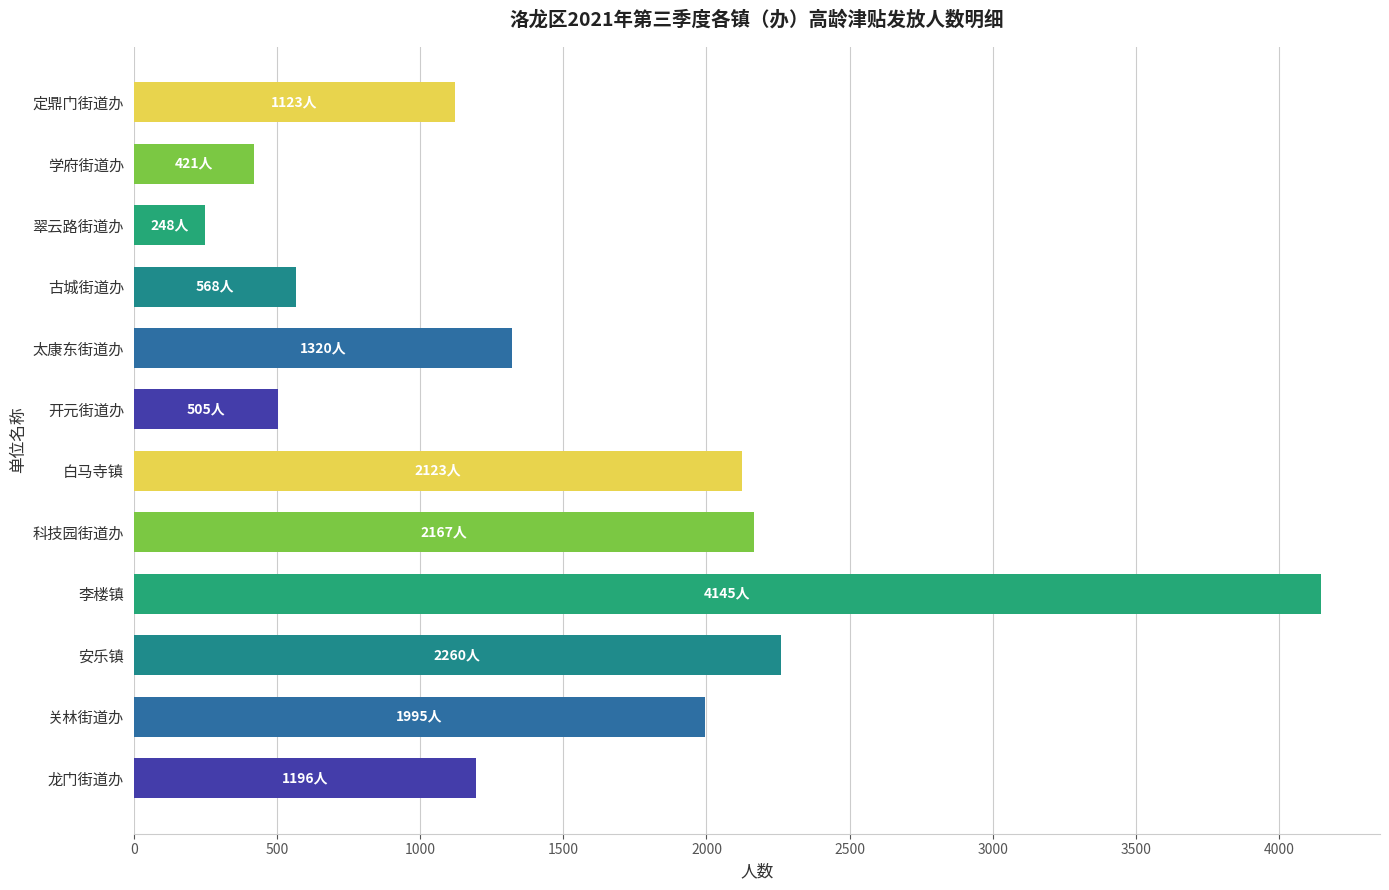

Reading bottom to top, list all the values displayed in this chart.

1196	1995	2260	4145	2167	2123	505	1320	568	248	421	1123